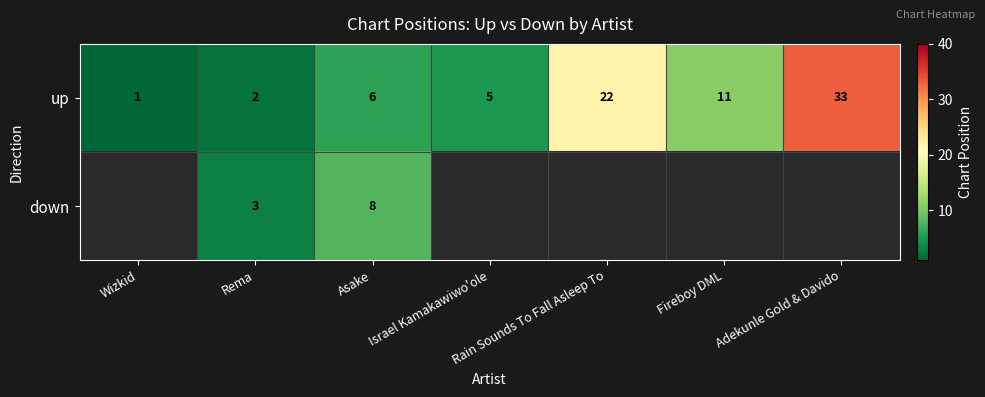

What is the difference between the maximum and minimum values in the up series?

32